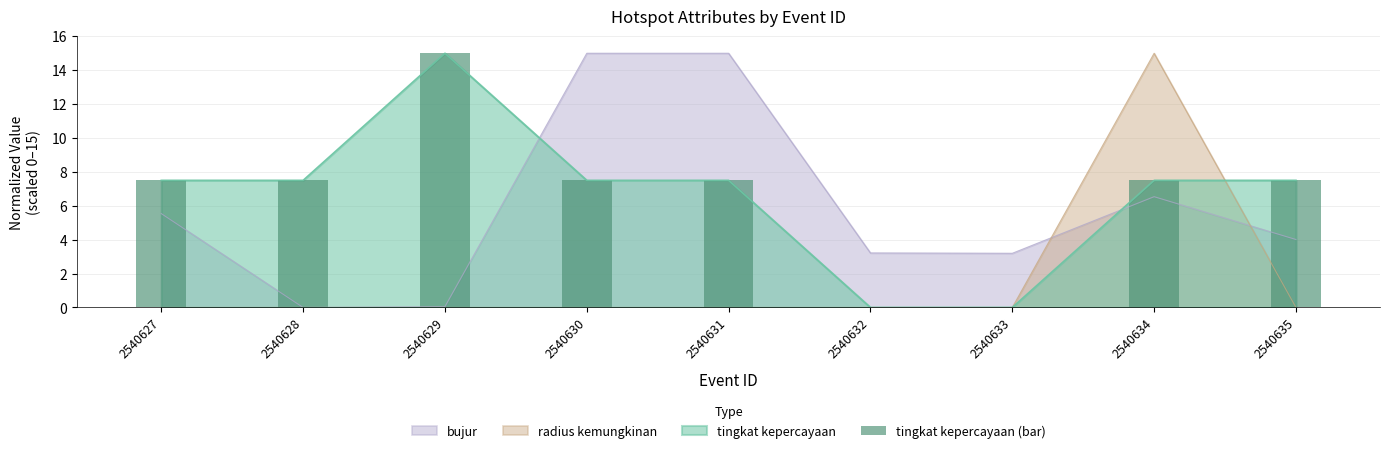

What is the average value?

6.7